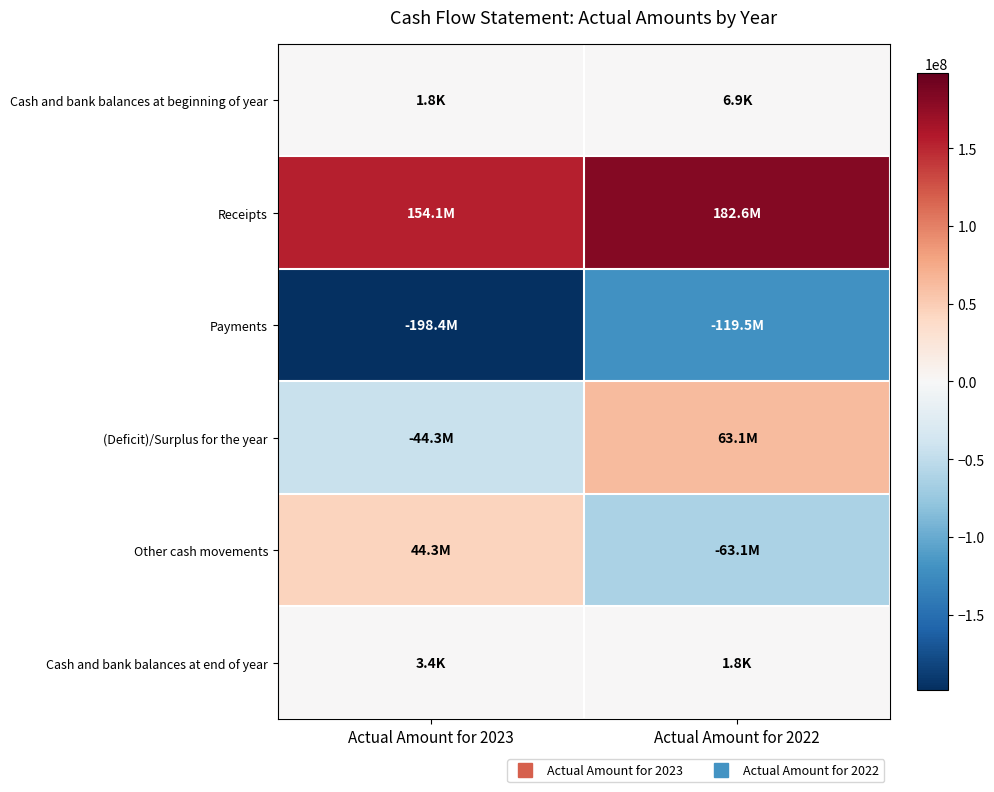

What is the minimum value shown in the chart?

-198401441